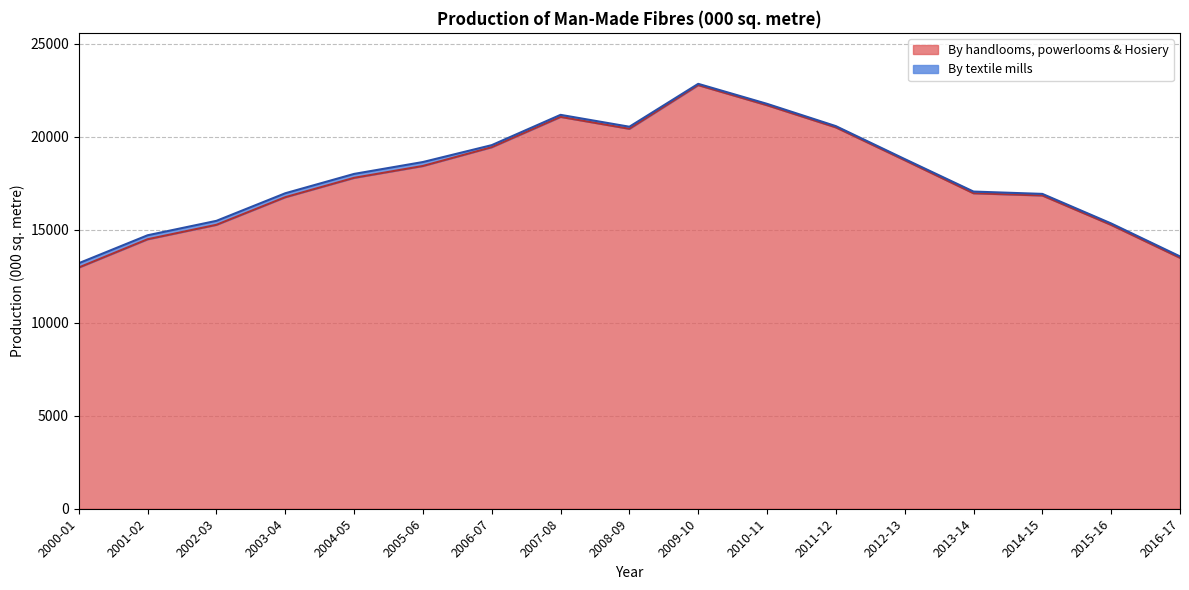

What is the smallest value displayed?

12966